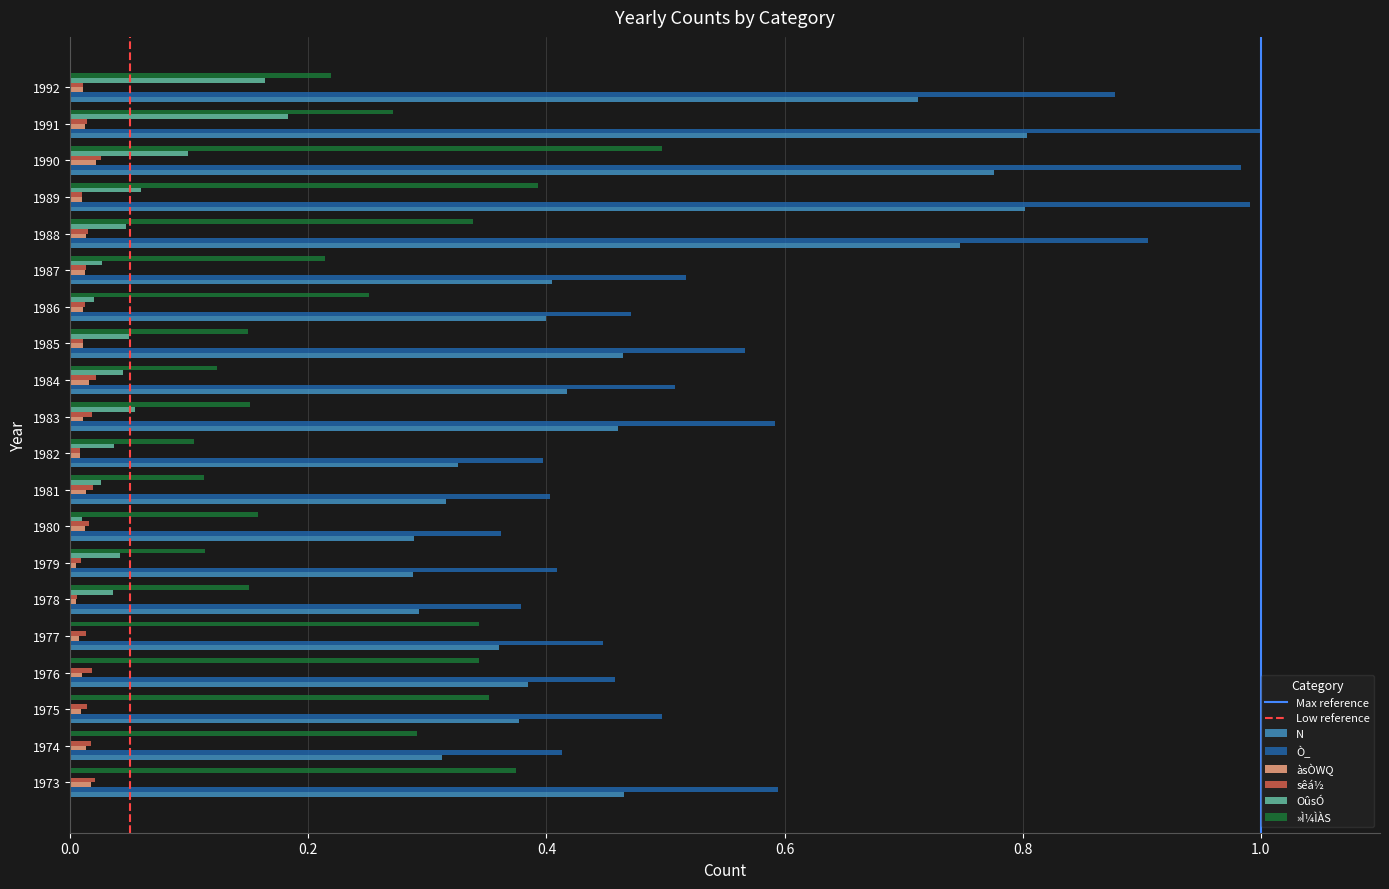

Which series changed the most between 1983 and 1990?

Ò_